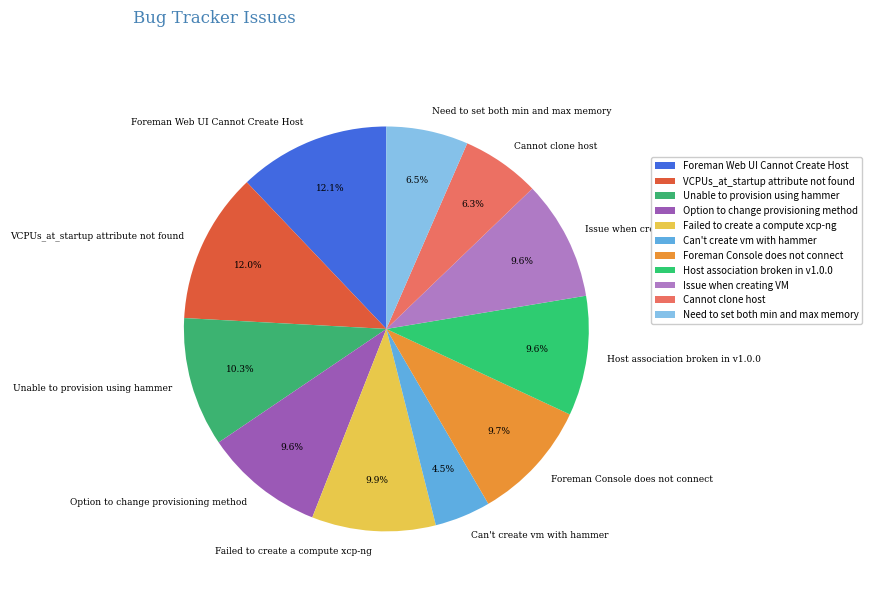

How many segments does this pie chart have?

11